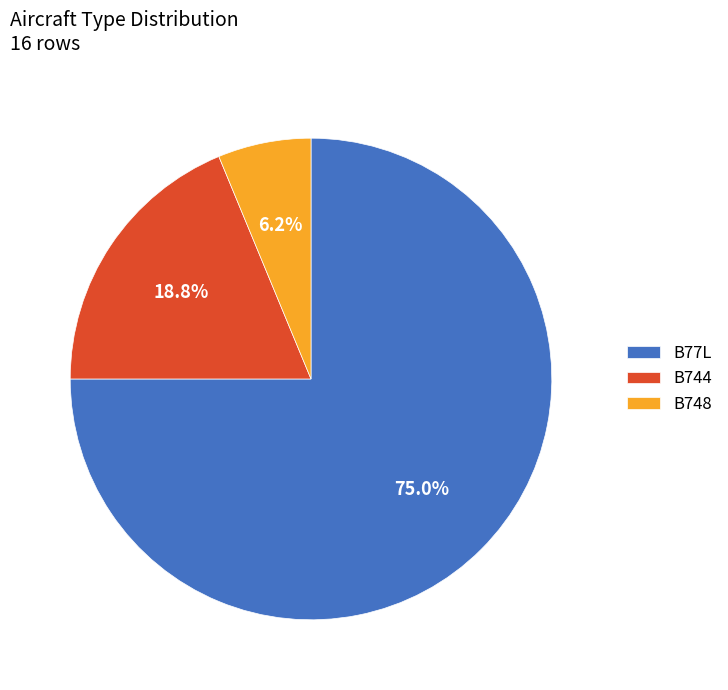

How many segments does this pie chart have?

3